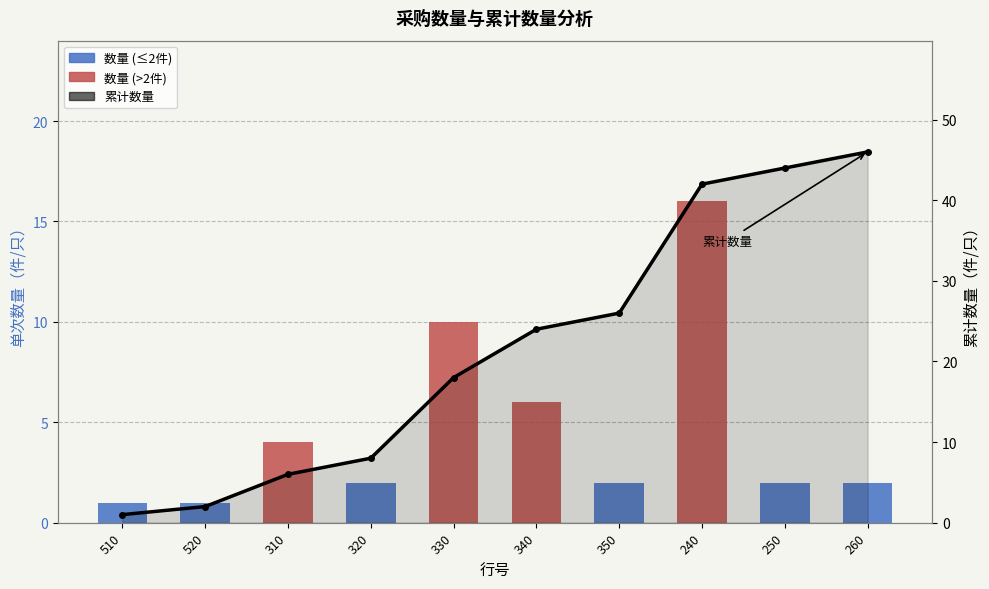

Which category has the lowest value across all series?

510